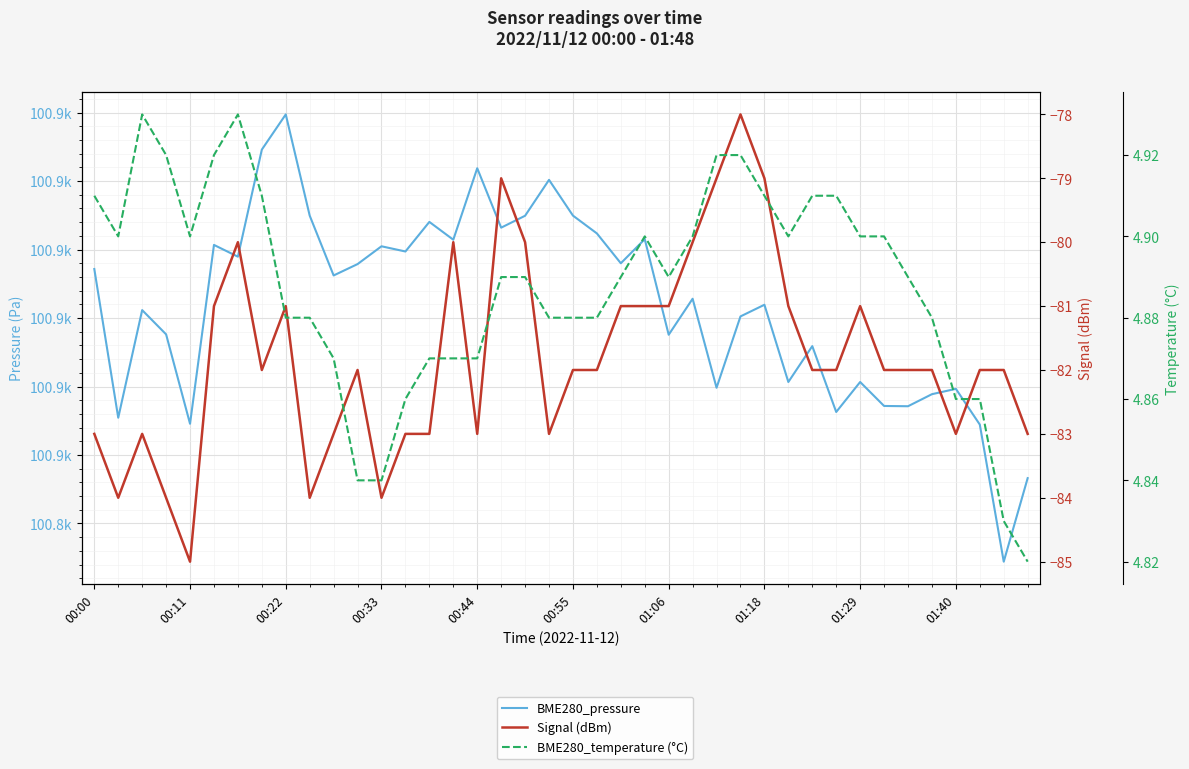

How many interior local valleys does the BME280_pressure series have?

14